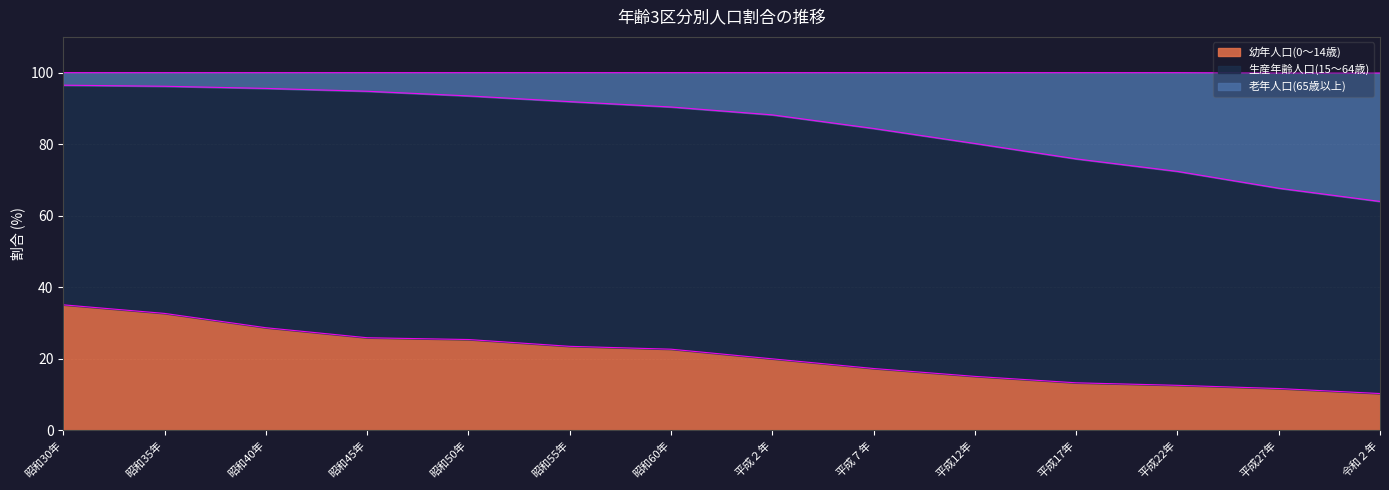

Is it true that 幼年人口(0～14歳) equals 47.2 at 昭和35年?

False